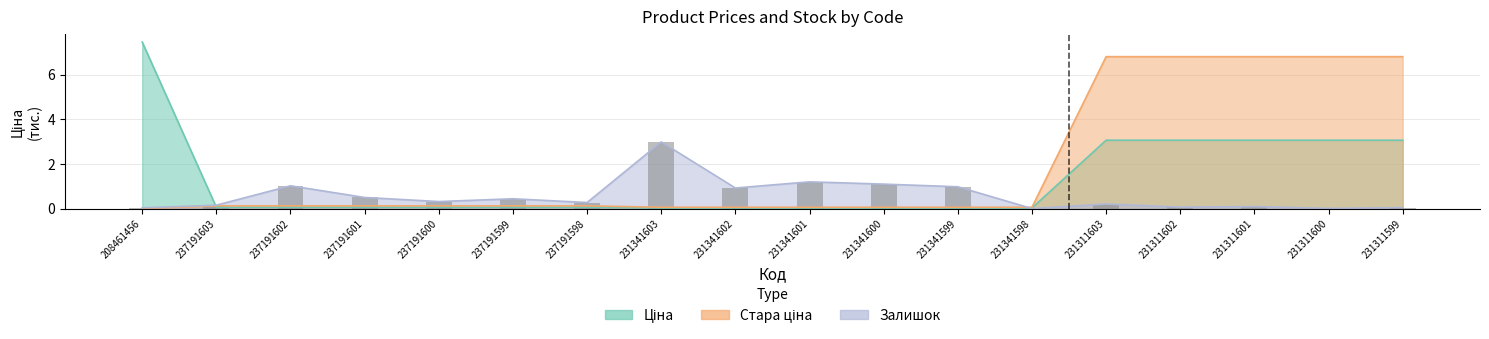

Is it true that the value at 231341600 is 1.9?

False